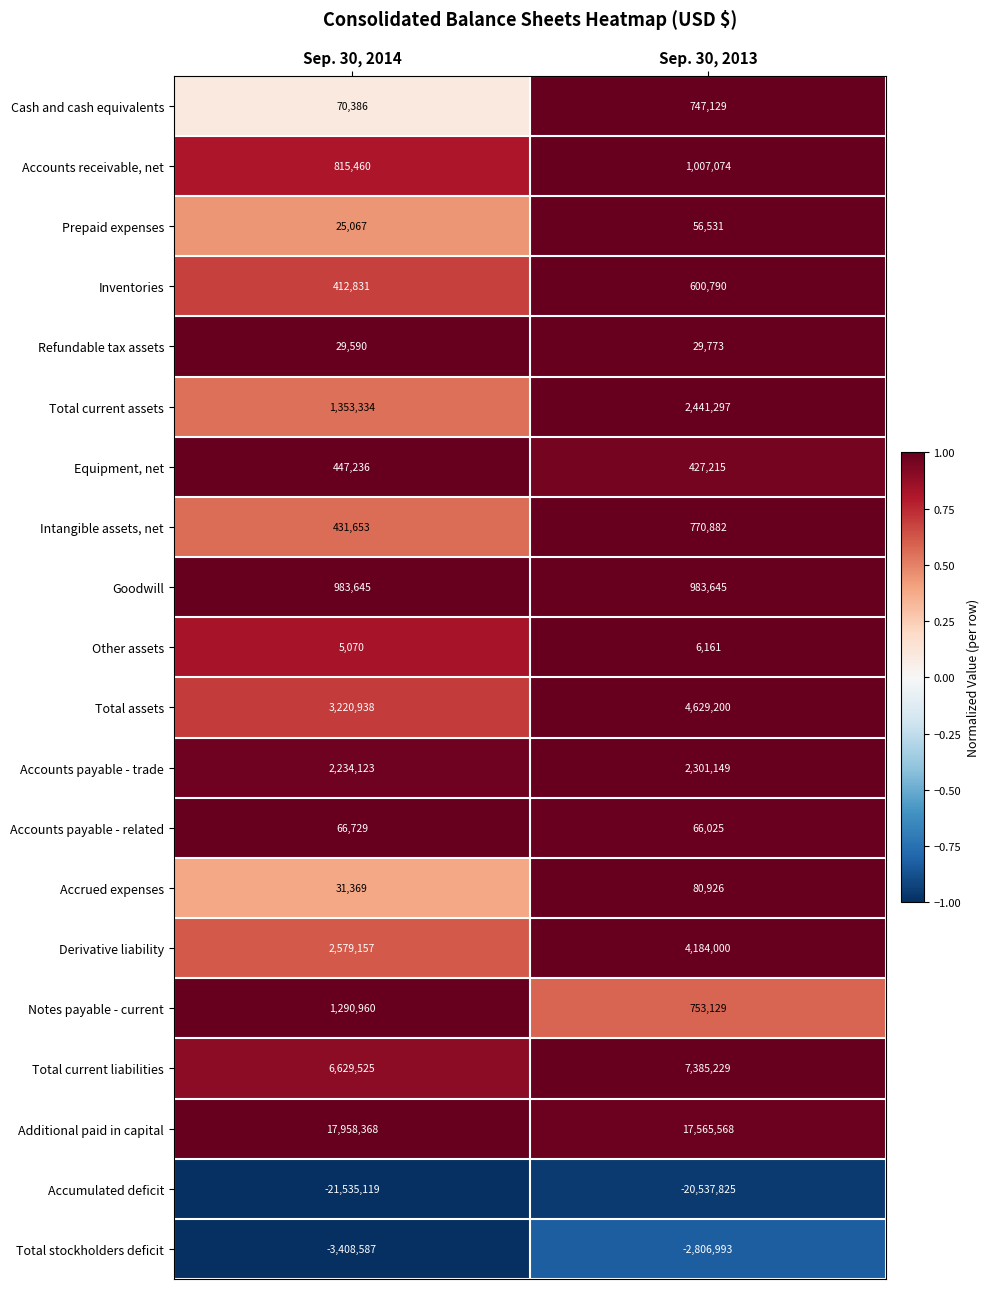

Which label corresponds to the largest value in the chart?

Sep. 30, 2014